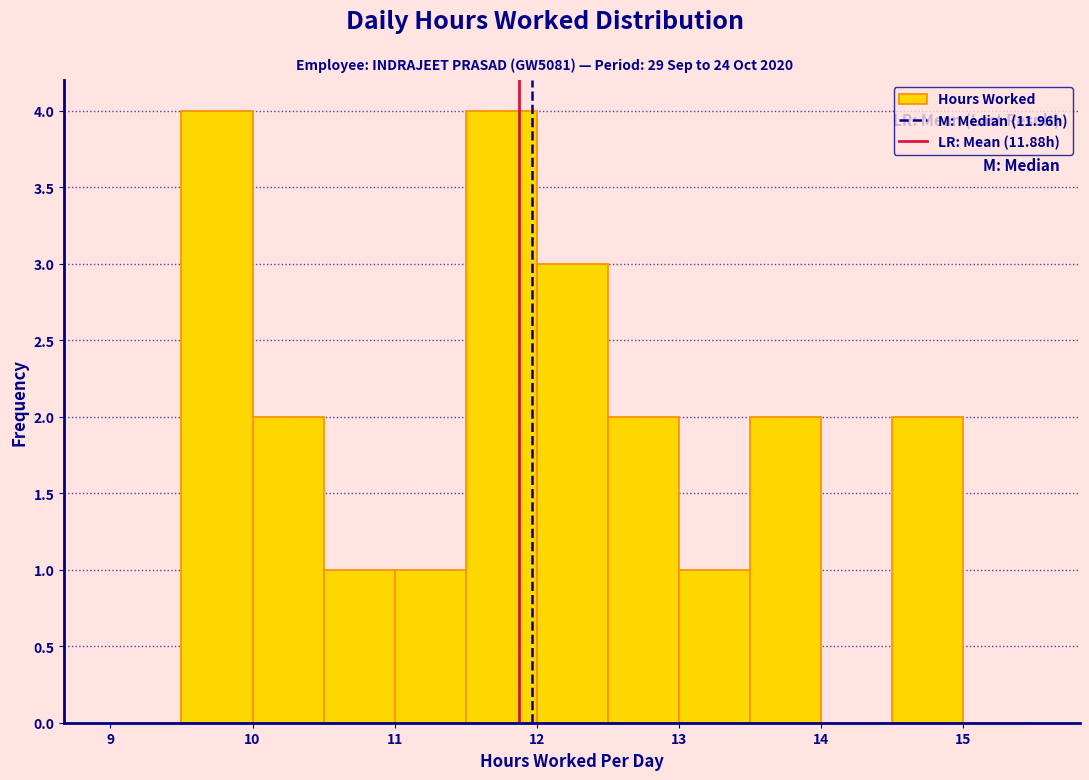

Reading left to right, list every bar in this chart as the range it spans on the x-axis followed by its height. The values are not printed on the chart, so give them approximately, as read against the axis.

9.0 to 9.5: 0
9.5 to 10.0: 4
10.0 to 10.5: 2
10.5 to 11.0: 1
11.0 to 11.5: 1
11.5 to 12.0: 4
12.0 to 12.5: 3
12.5 to 13.0: 2
13.0 to 13.5: 1
13.5 to 14.0: 2
14.0 to 14.5: 0
14.5 to 15.0: 2
15.0 to 15.5: 0